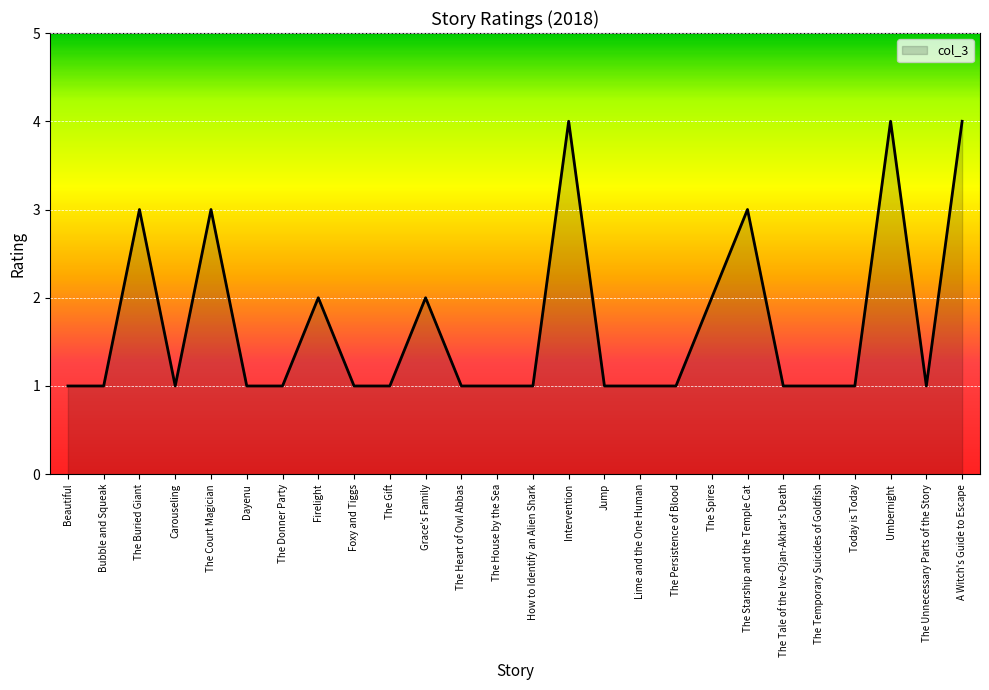

True or false: the data shows 1 at The Persistence of Blood.

True